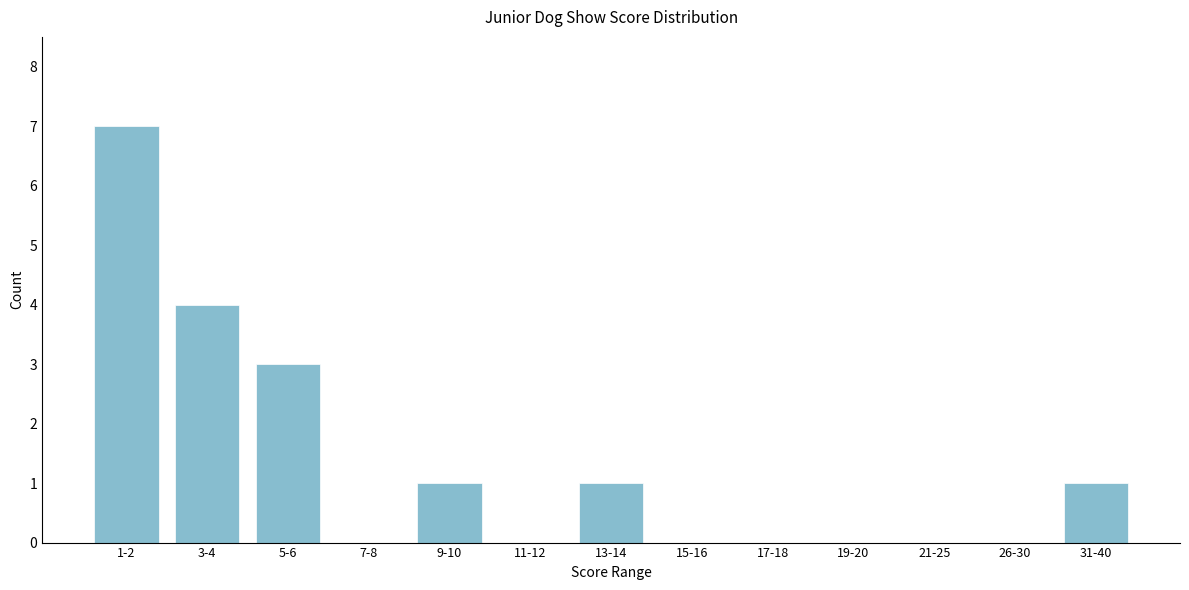

Reading right to left, extract all data points from this chart.

31-40=1	26-30=0	21-25=0	19-20=0	17-18=0	15-16=0	13-14=1	11-12=0	9-10=1	7-8=0	5-6=3	3-4=4	1-2=7